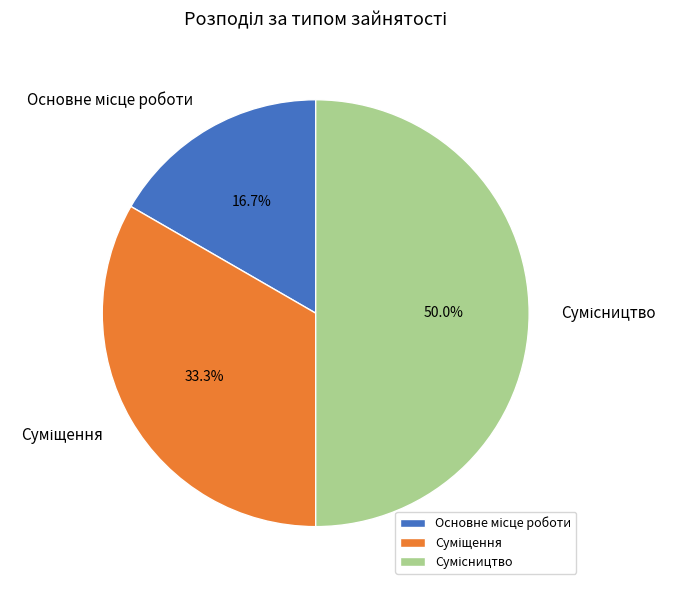

Is it true that Суміщення is 40% of the pie?

False